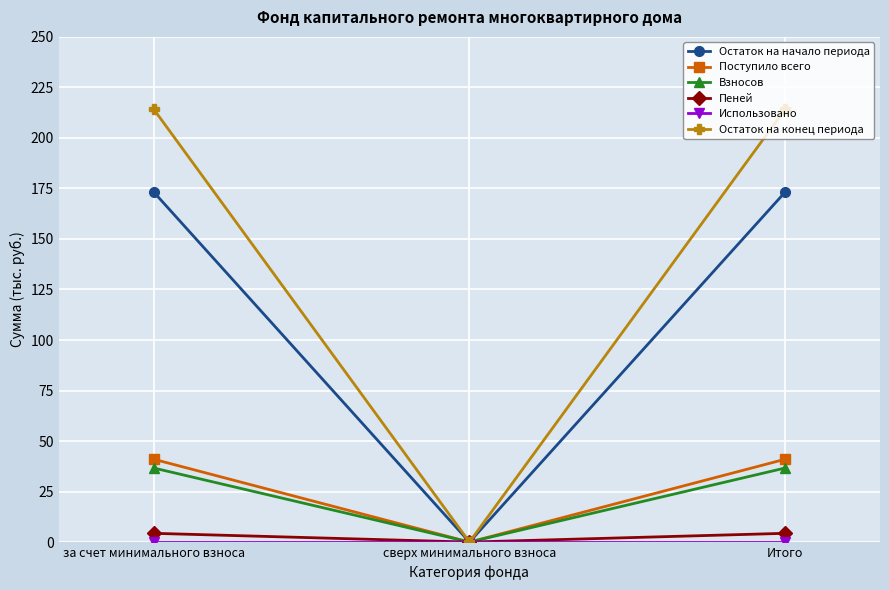

What is the maximum value for Остаток на начало периода?

173.3